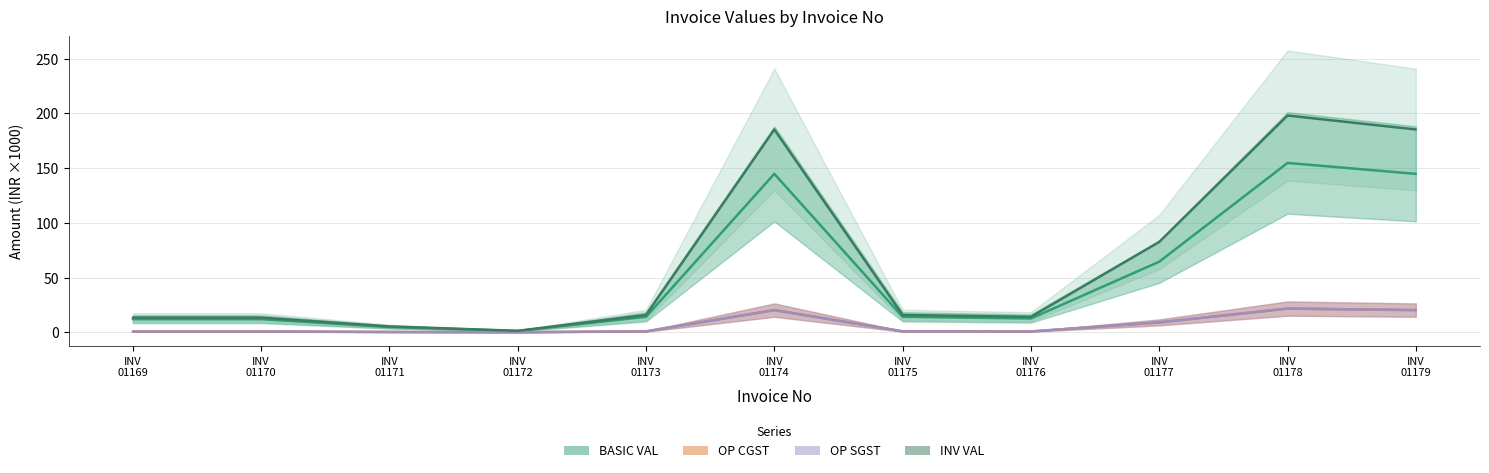

Which category has the highest value in the BASIC VAL series?

INV 01178